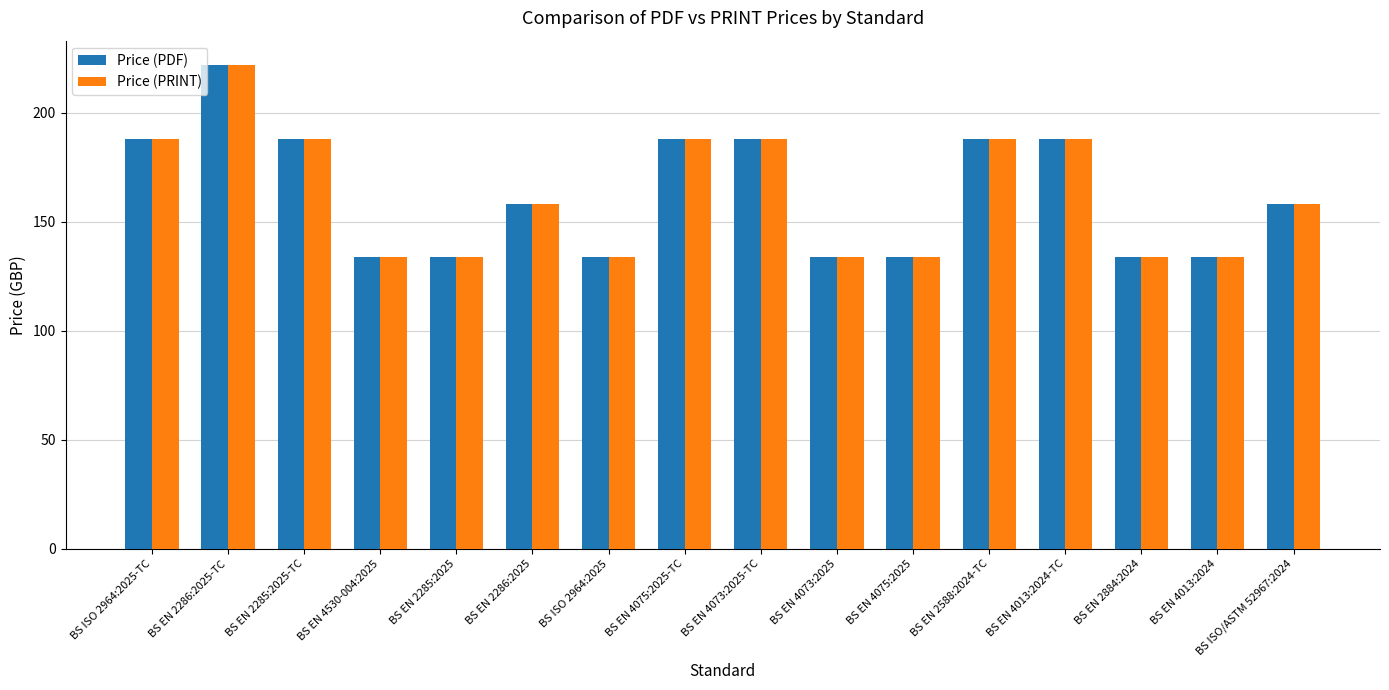

What is the lowest value of the Price (PDF) series?

134